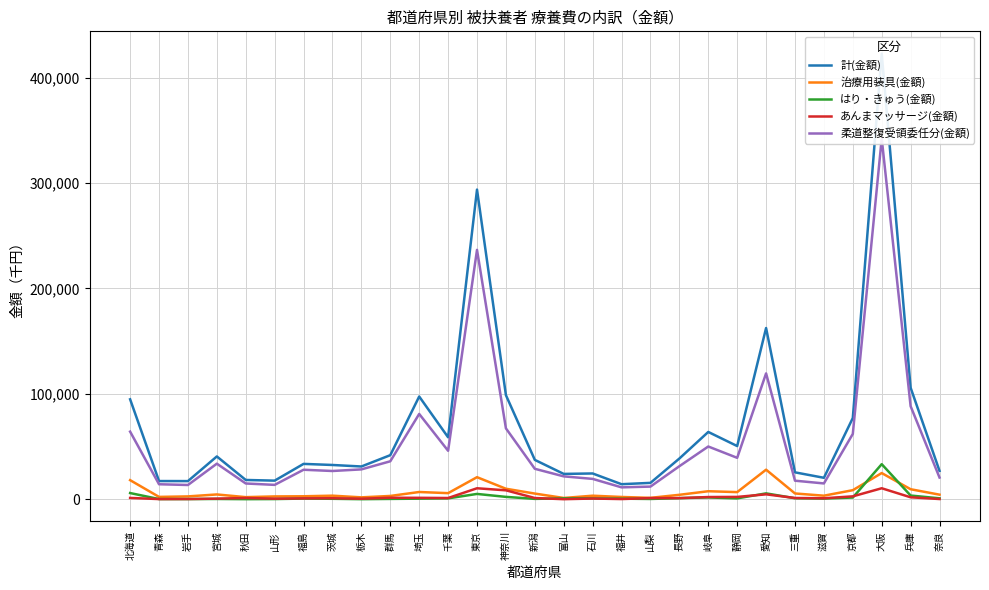

What is the sum of the 計(金額) values at 茨城 and 新潟?

69836.9